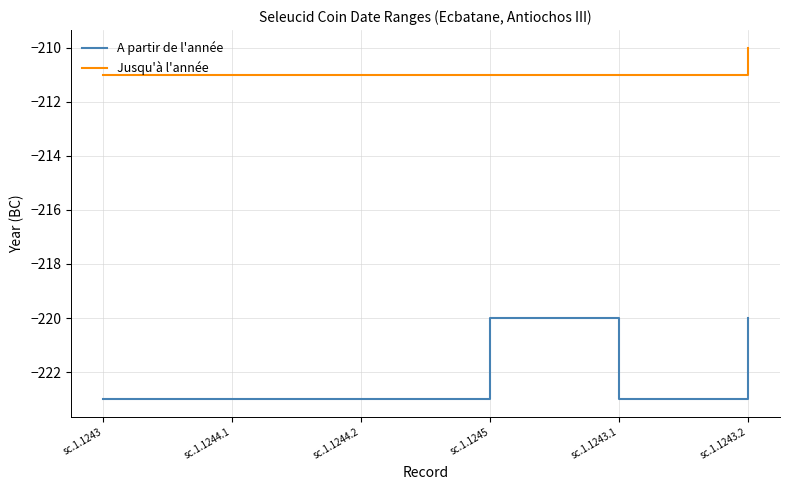

What are all the series names shown in the legend?

A partir de l'année, Jusqu'à l'année